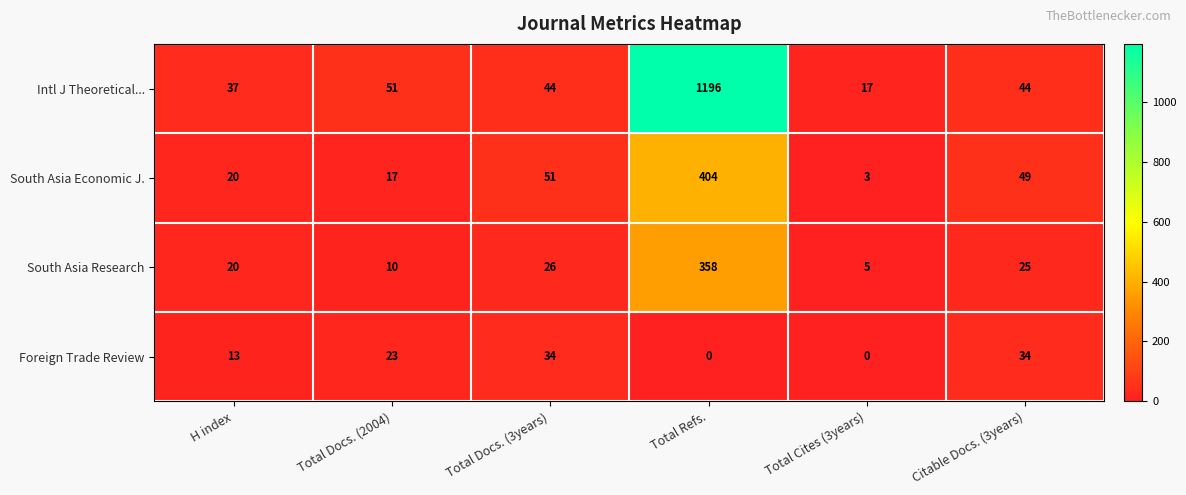

List the series in order of their peak value, lowest first.

Foreign Trade Review, South Asia Research, South Asia Economic J., Intl J Theoretical...